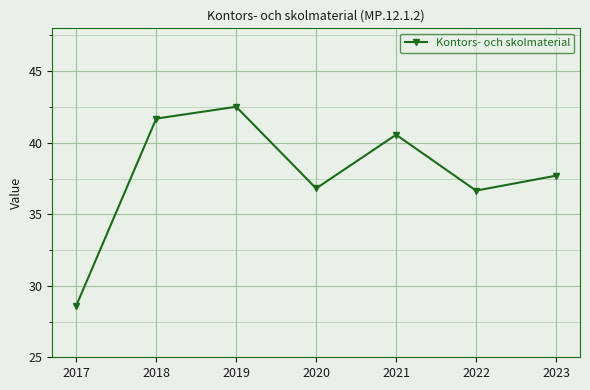

Between 2018 and 2022, which is larger?

2018